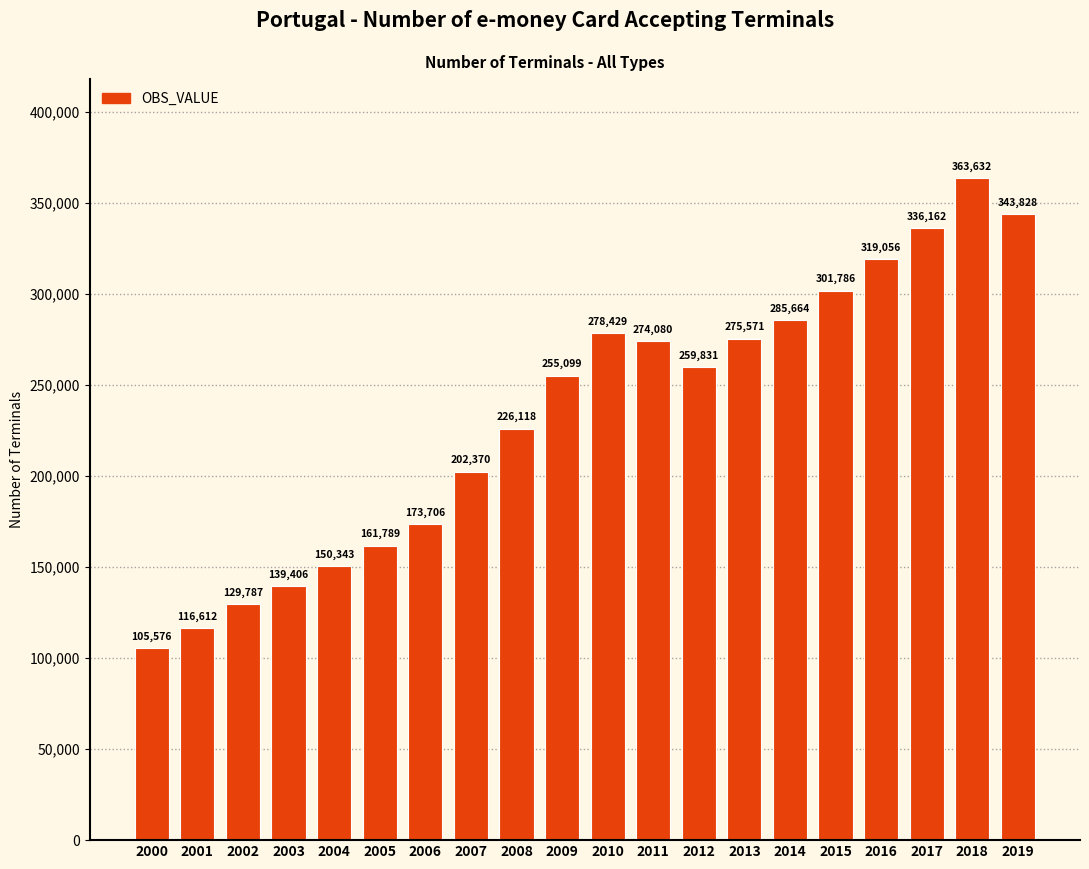

Rank the categories by value from lowest to highest.

2000, 2001, 2002, 2003, 2004, 2005, 2006, 2007, 2008, 2009, 2012, 2011, 2013, 2010, 2014, 2015, 2016, 2017, 2019, 2018